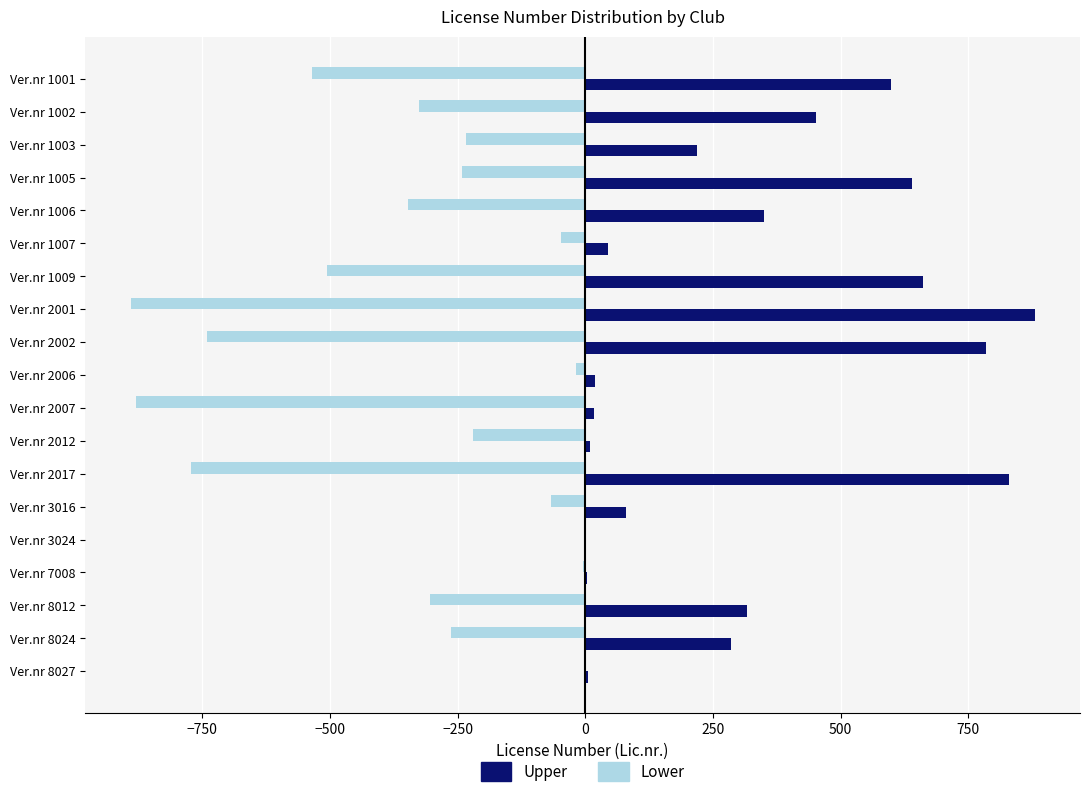

At which category is the sum across all series the highest?

Ver.nr 1005